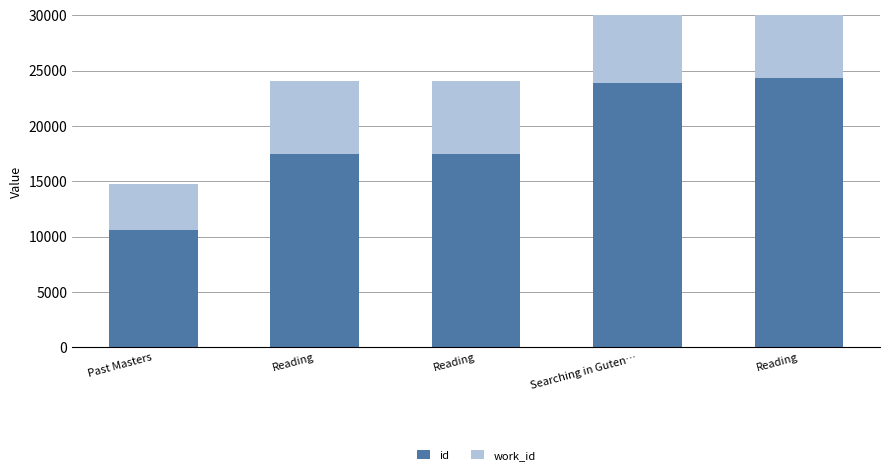

What is the difference between the second highest and minimum values in the id series?

13315